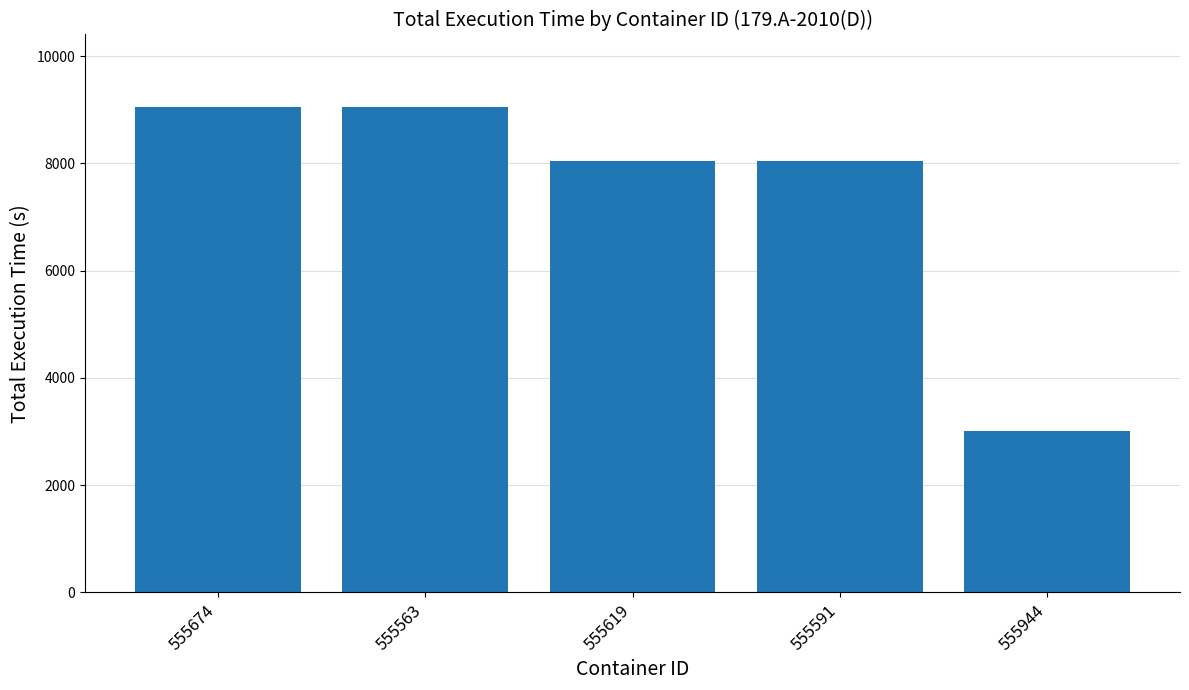

Reading left to right, transcribe all the data shown in this chart.

555674=9045	555563=9045	555619=8040	555591=8040	555944=3015